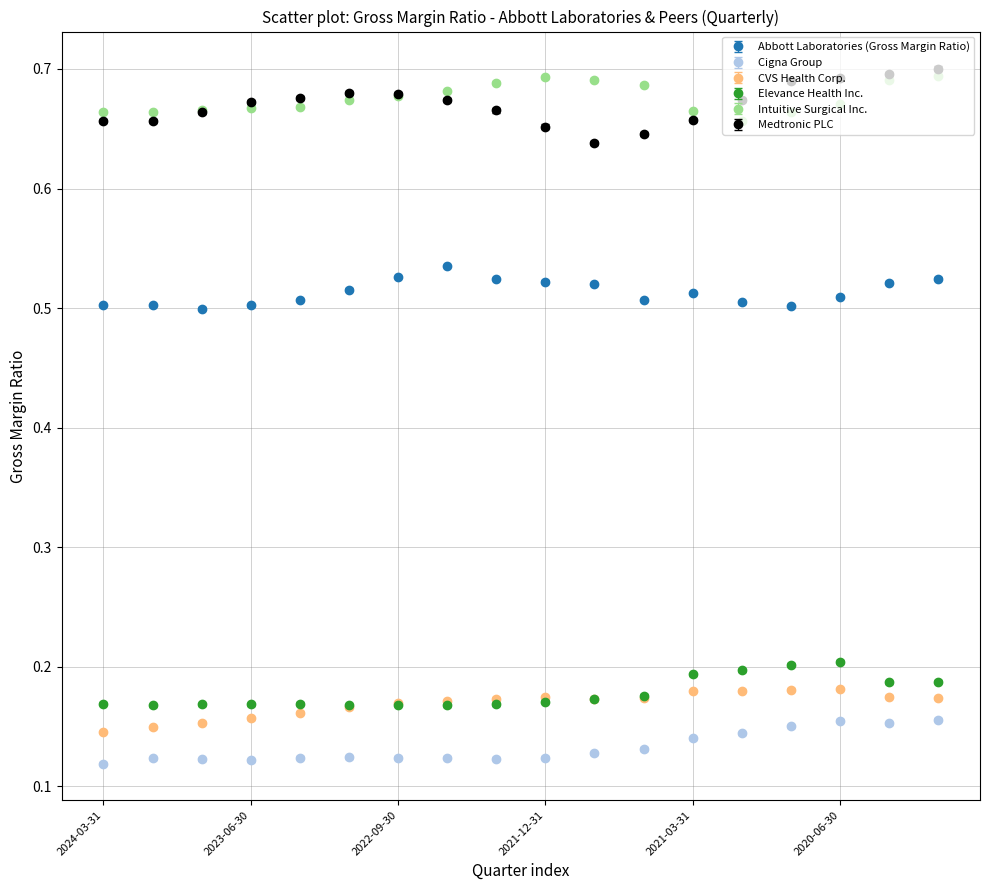

True or false: Cigna Group has more than 0 interior local peaks.

True